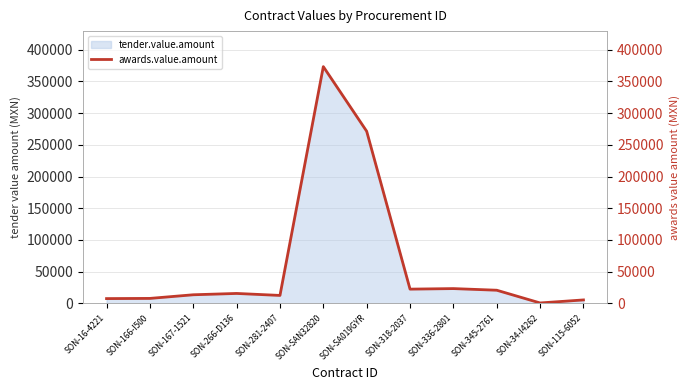

Which category has the lowest value across all series?

SON-34-I4262